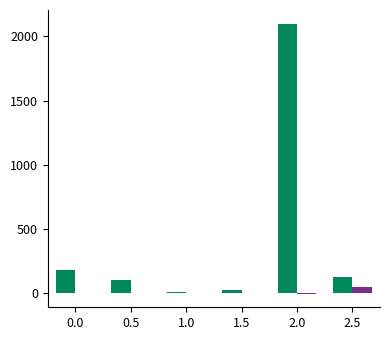

At which category is the sum across all series the highest?

2.0